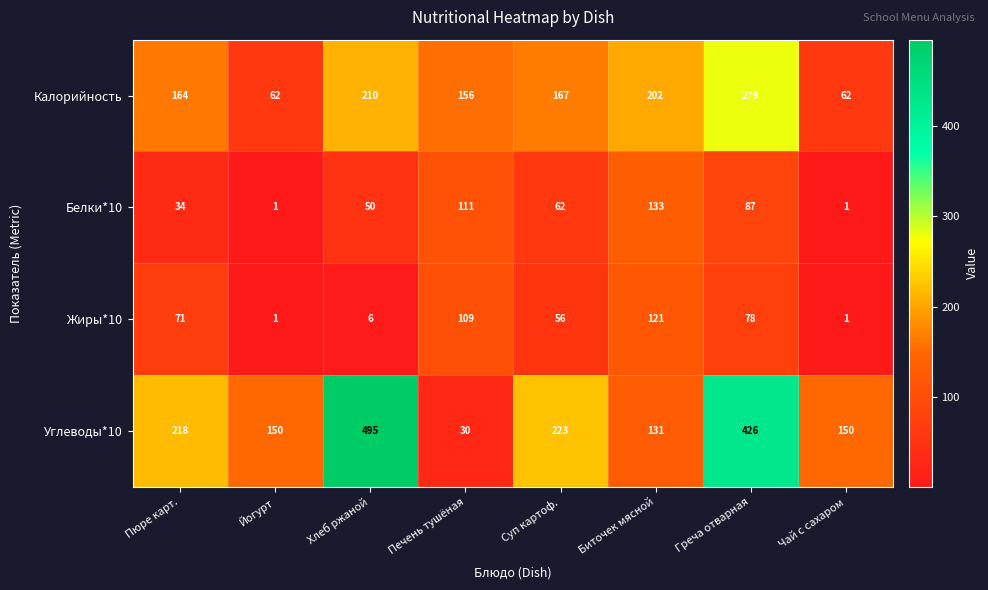

List the series in order of their peak value, highest first.

Углеводы*10, Калорийность, Белки*10, Жиры*10